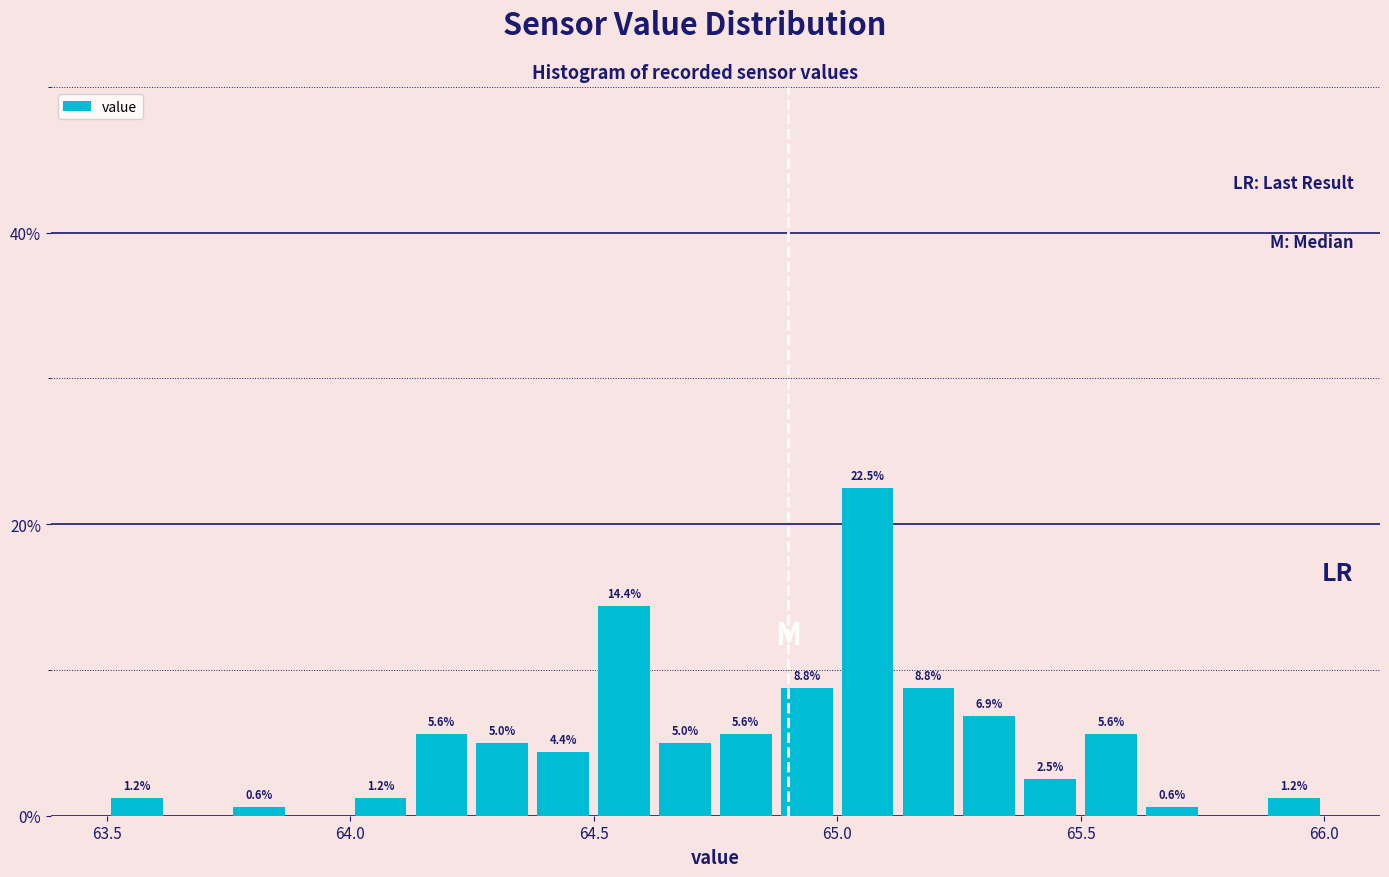

Read against the x-axis, roughly where is the centre of the tallest bar?

65.05